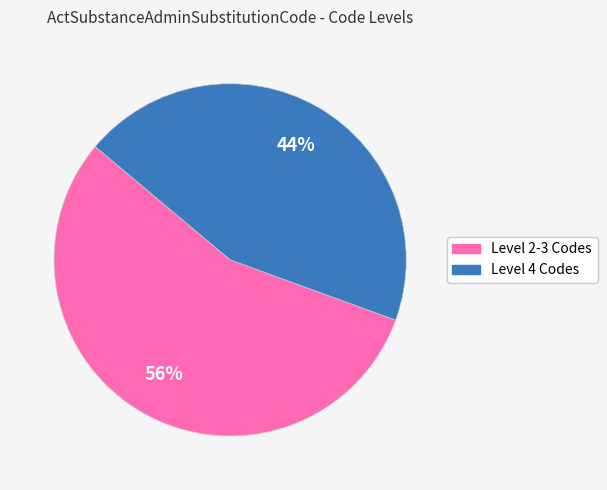

Is there any slice that represents more than half of the pie?

Yes